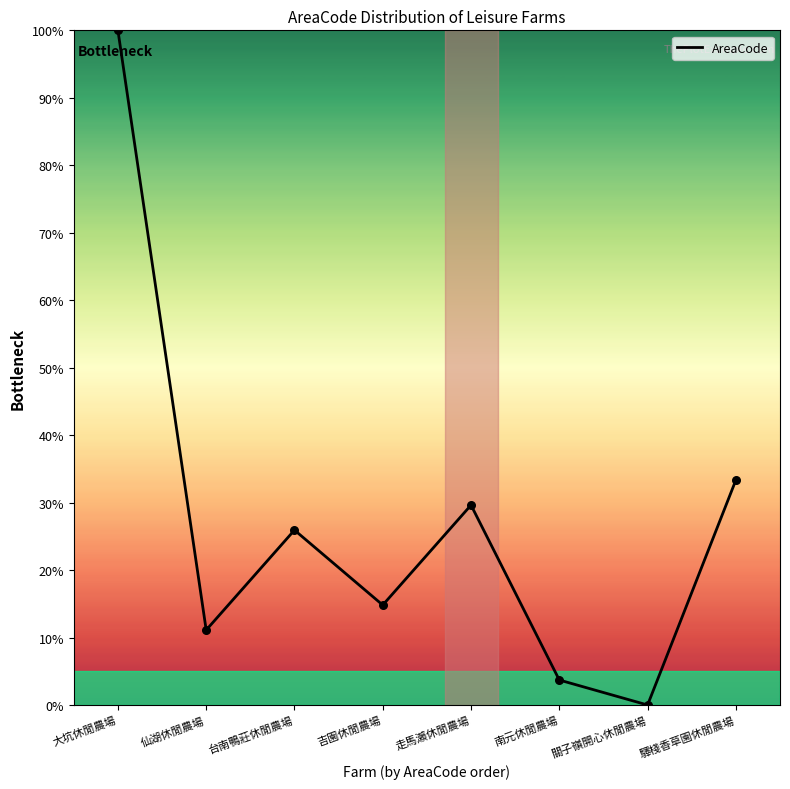

Approximately how many times larger is the value at 吉園休閒農場 compared to 驛棧香草園休閒農場?

0.4